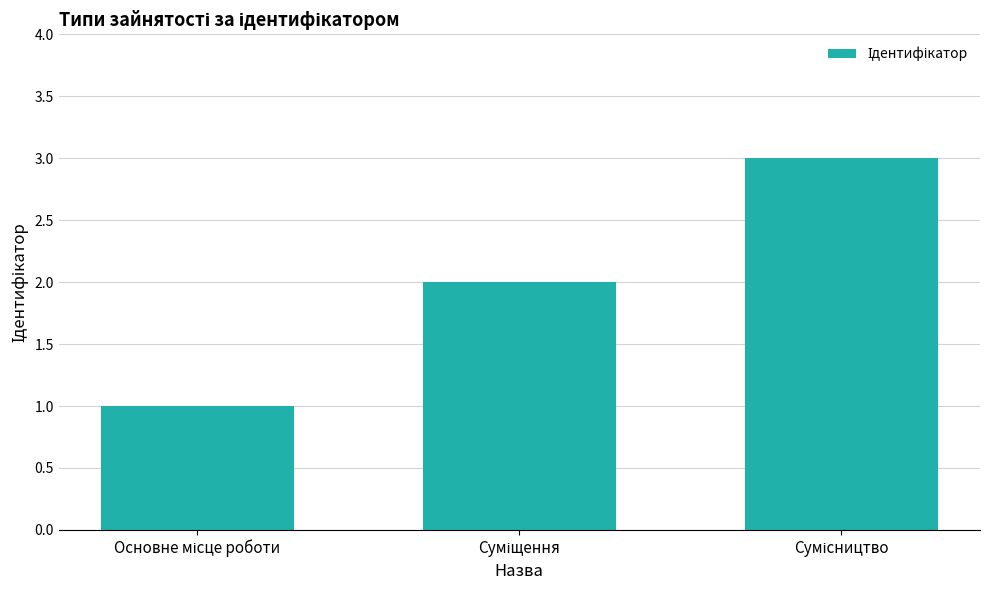

What is the smallest value displayed?

1